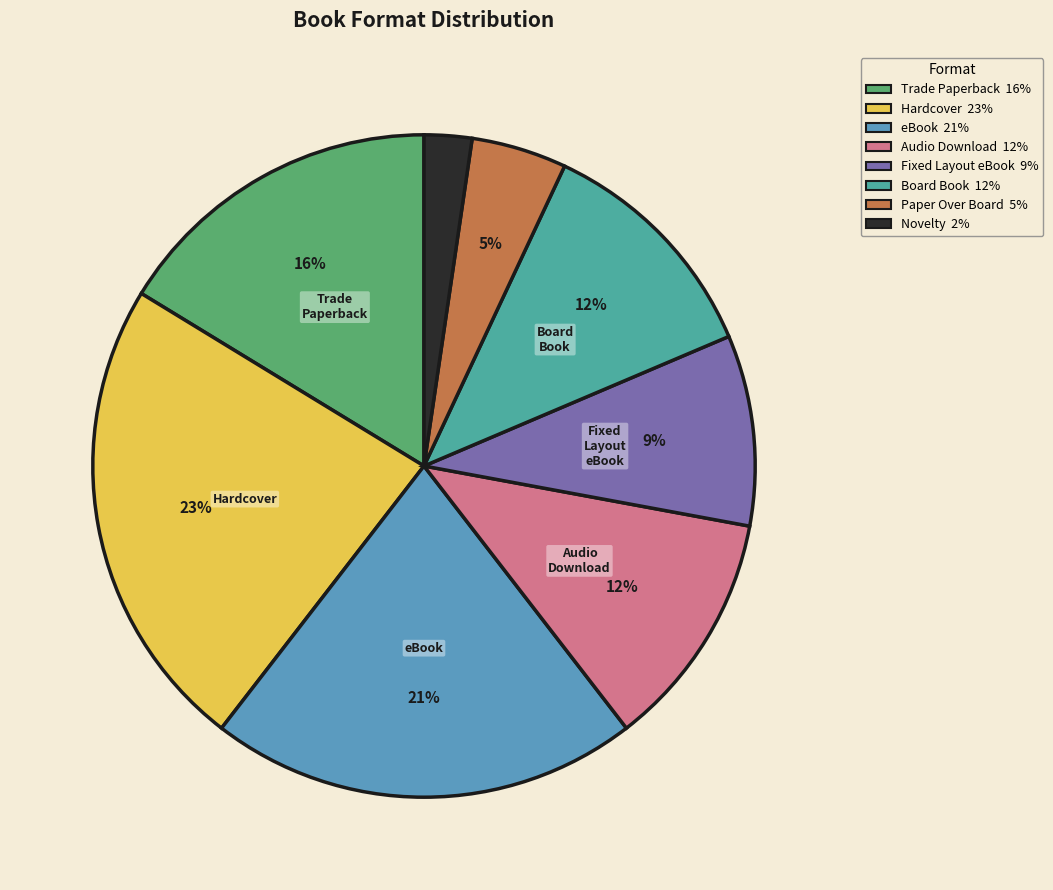

Which slice is the smallest?

Novelty